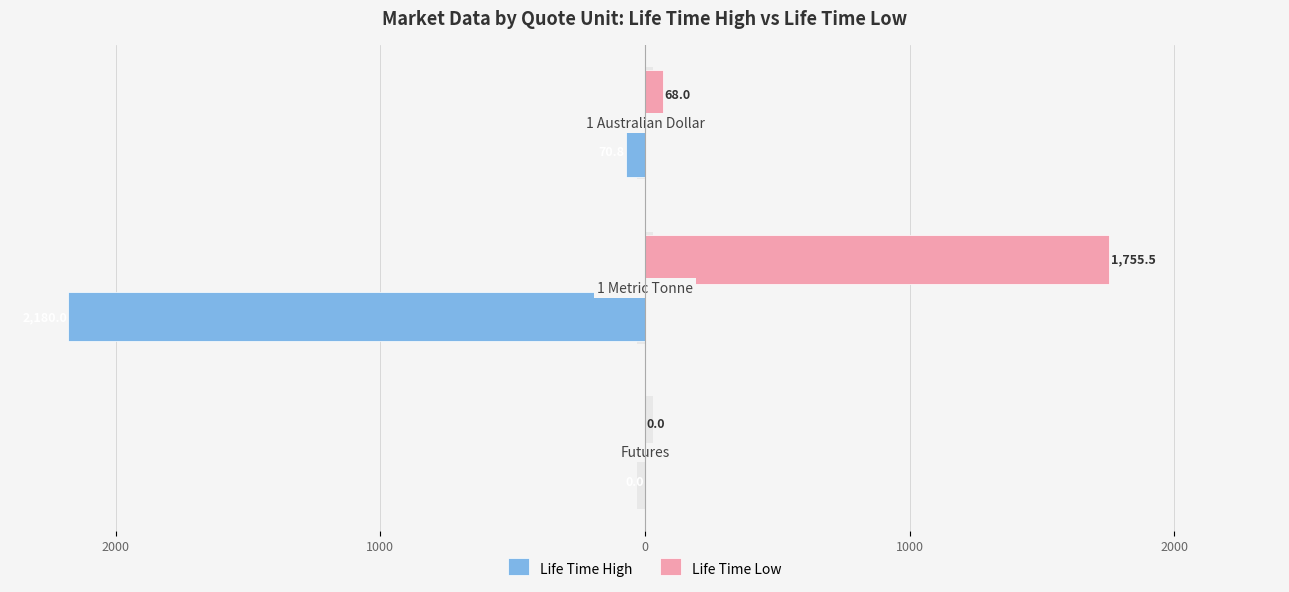

What is the sum of all Life Time High values?

-2250.8